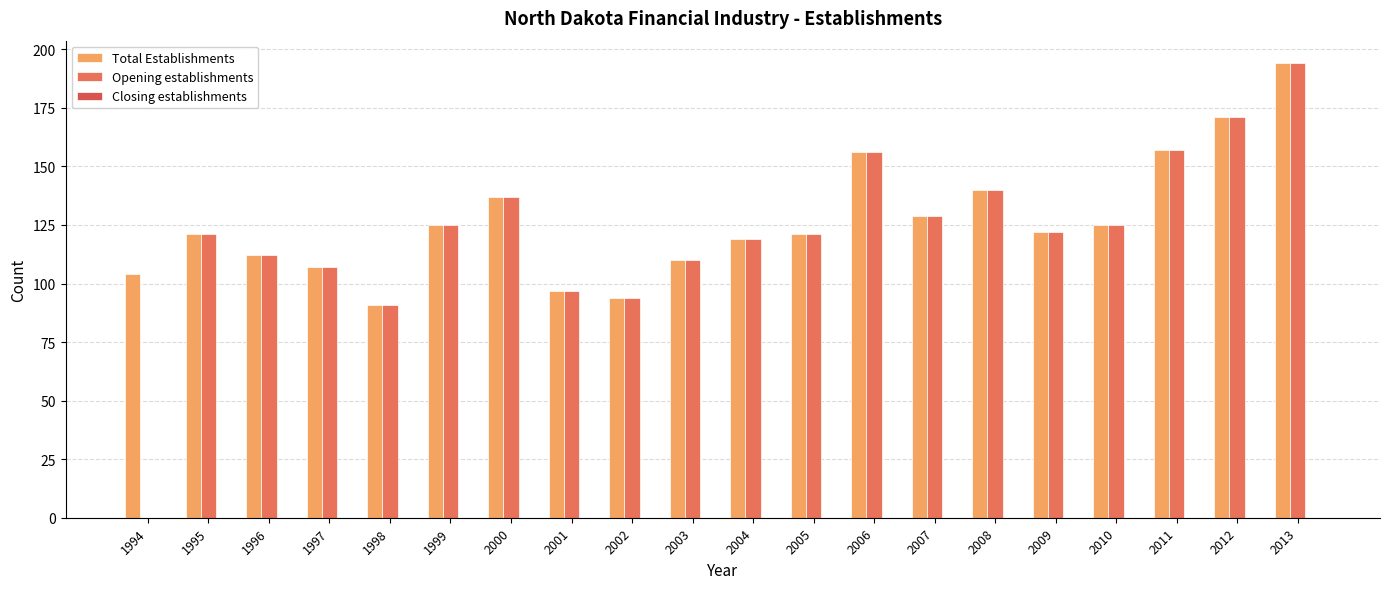

The Opening establishments series shows 171 at 2012. True or false?

True